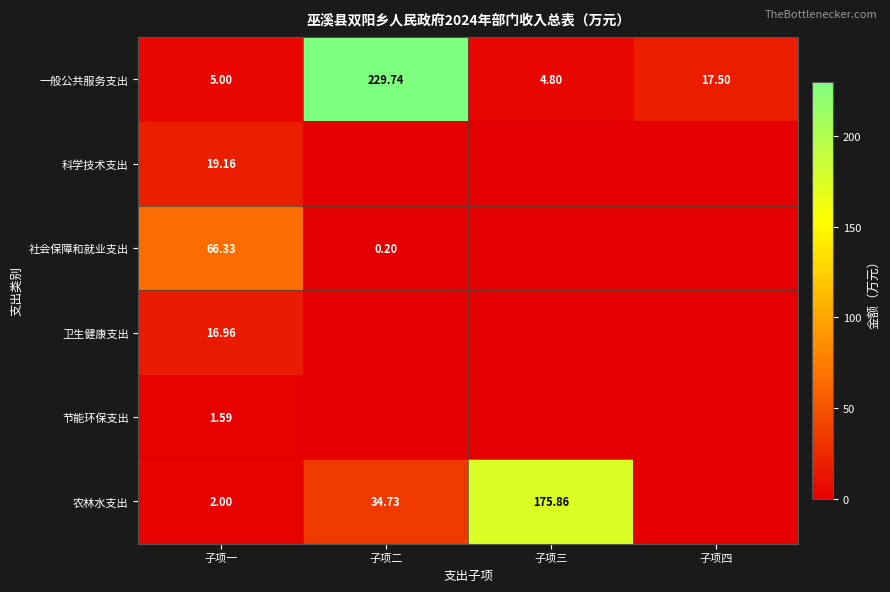

What is the total value across all series at 子项一?

111.0